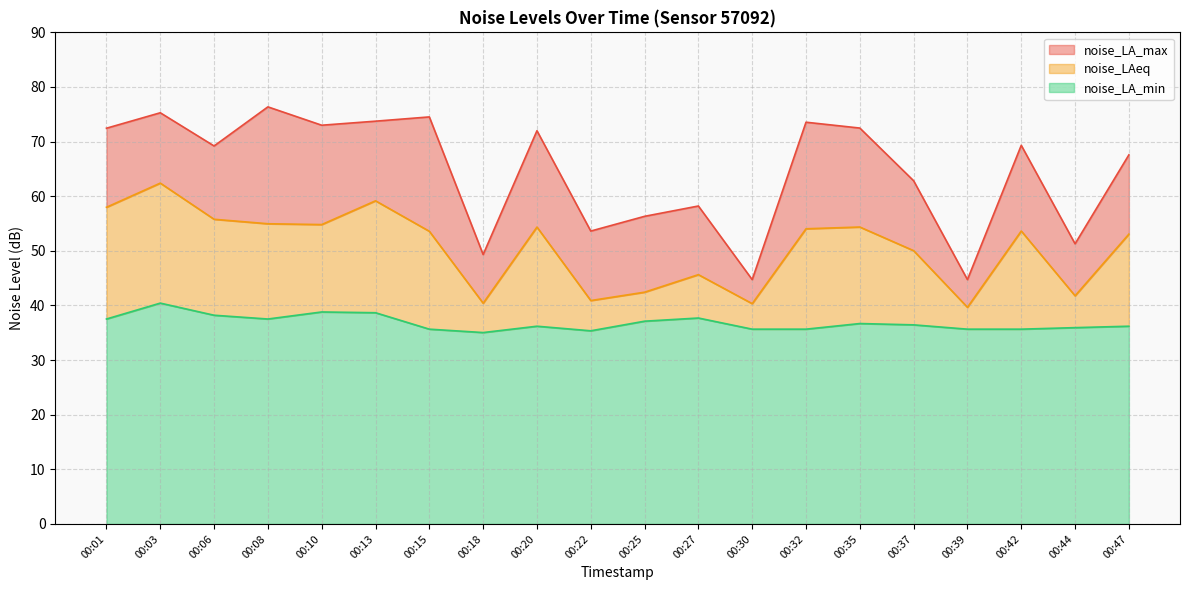

True or false: noise_LA_max and noise_LAeq cross at least once.

False